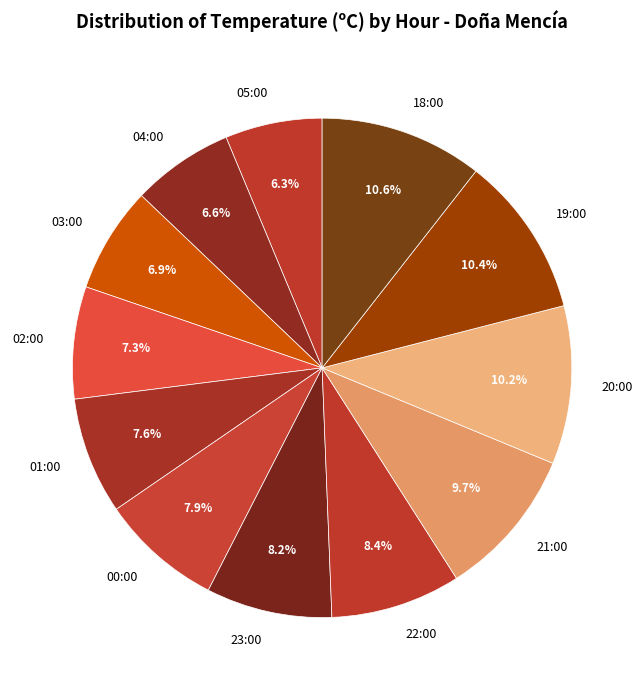

What percentage is NOT represented by 20:00?

89.8%